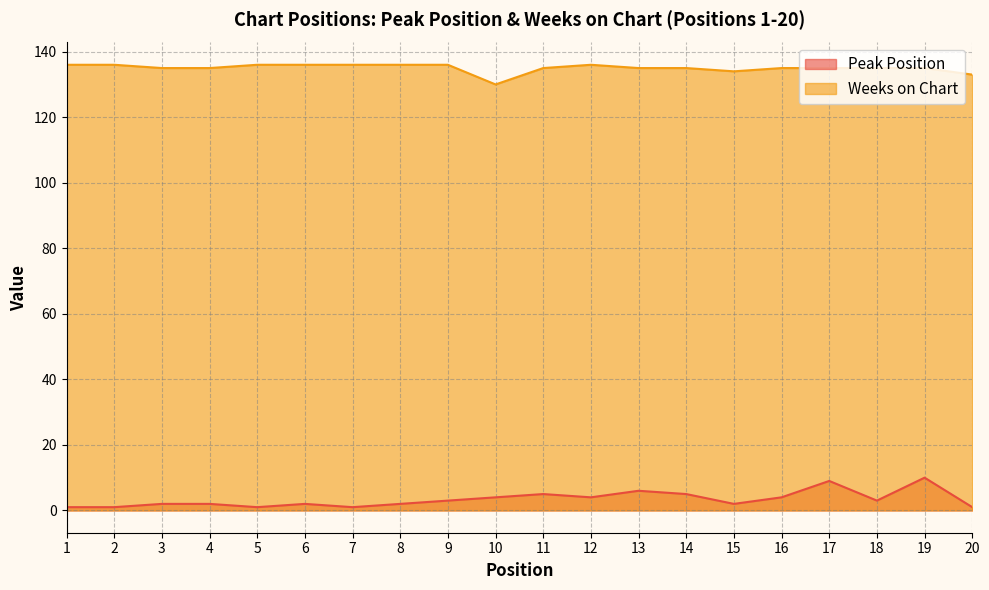

Does the chart have visible grid lines?

Yes